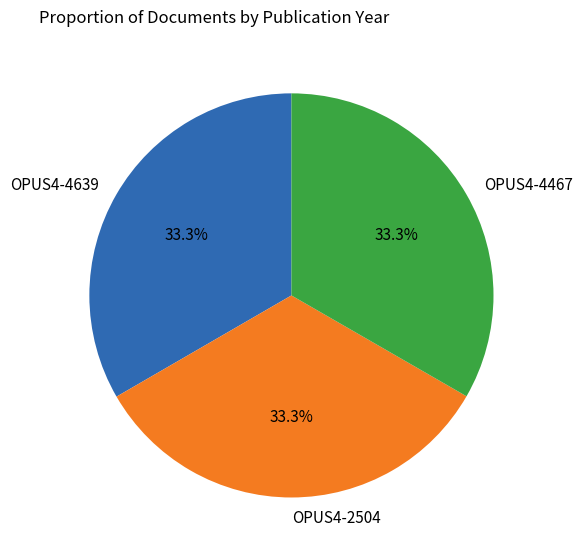

To the nearest percent, what is the average slice percentage?

33%